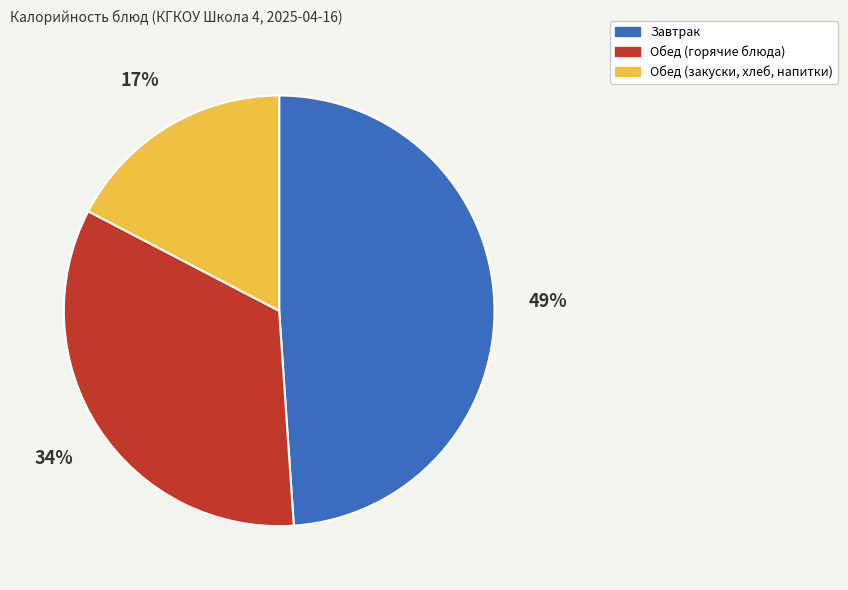

Is there a majority slice in this chart?

No